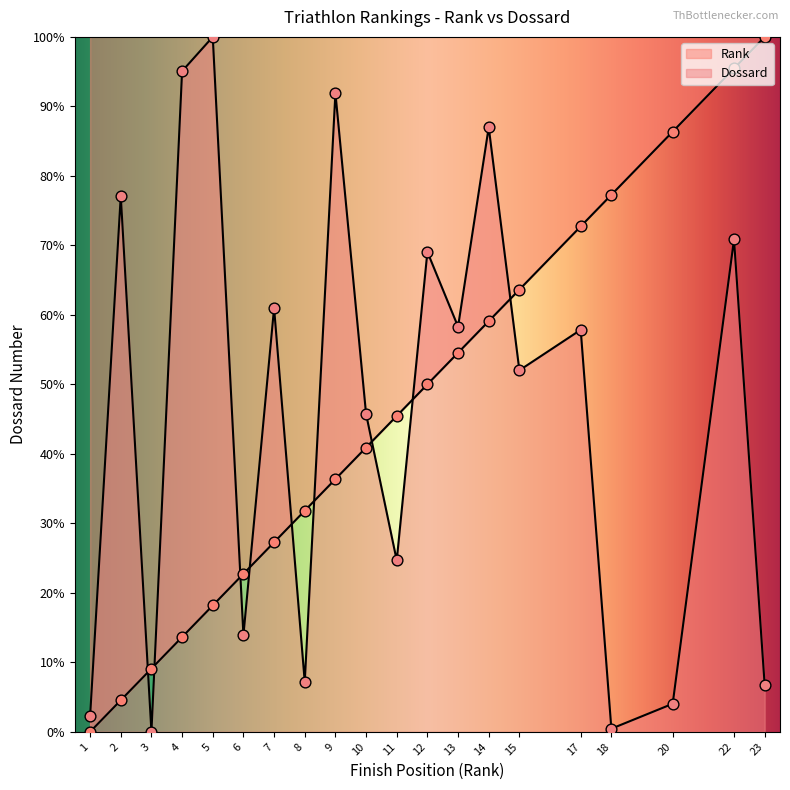

Which series has the largest total across all categories?

Dossard